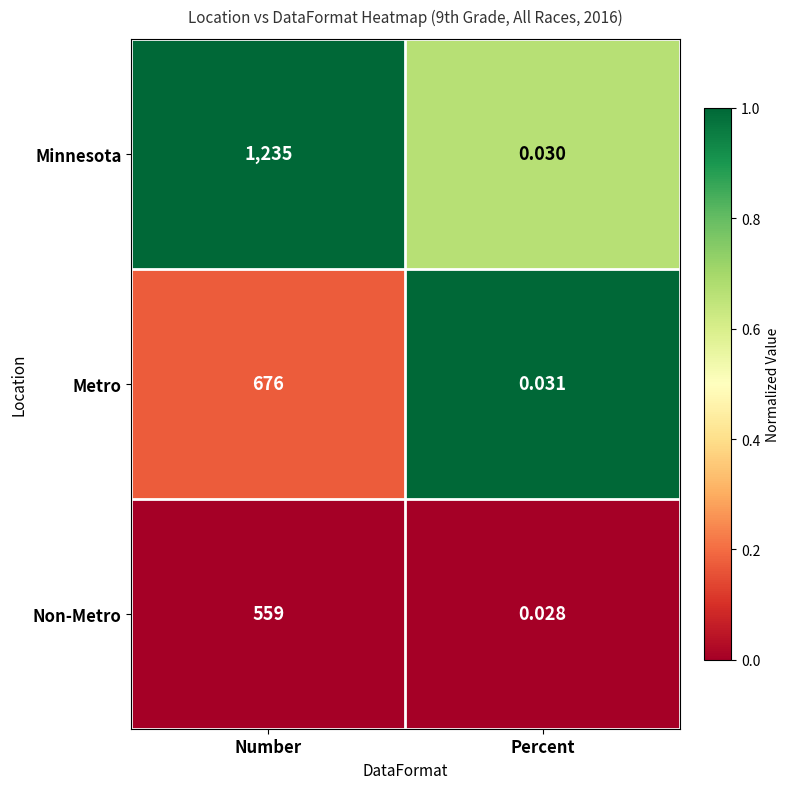

Which series has the largest range (max minus min)?

Minnesota